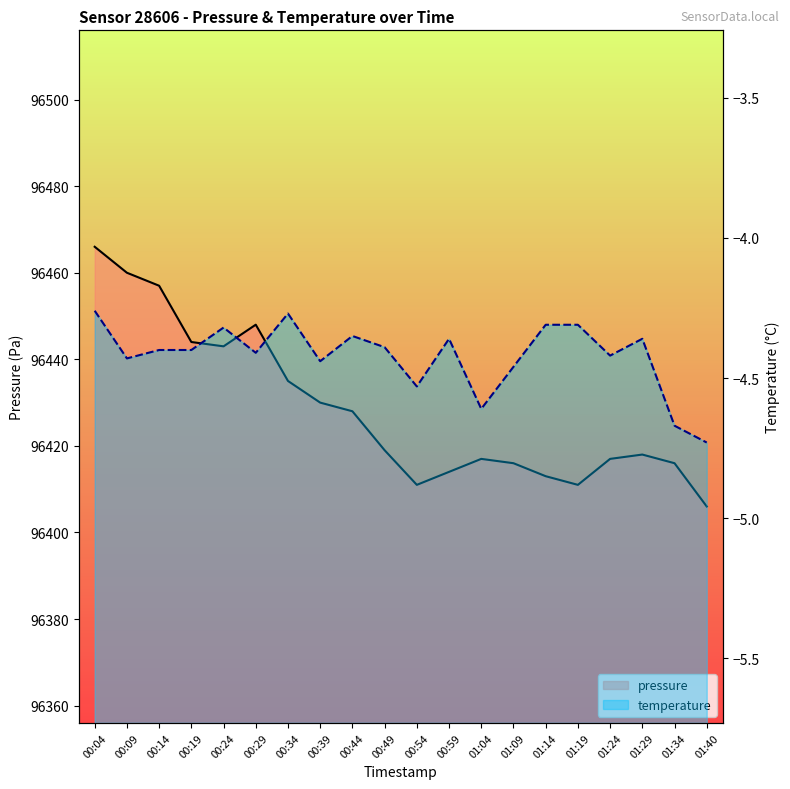

Which has a higher value, 01:29 or 00:09?

00:09